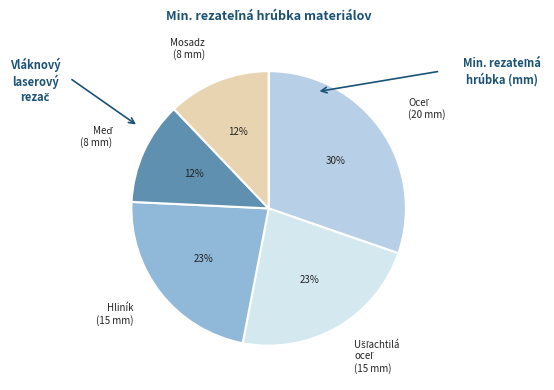

How many slices are in this pie chart?

5